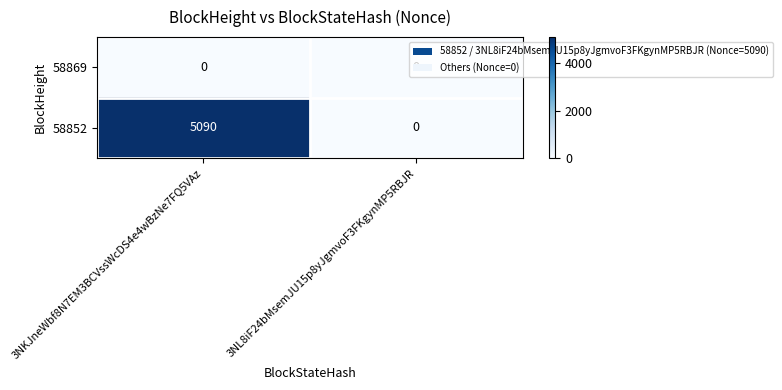

Count the number of data series in this chart.

2